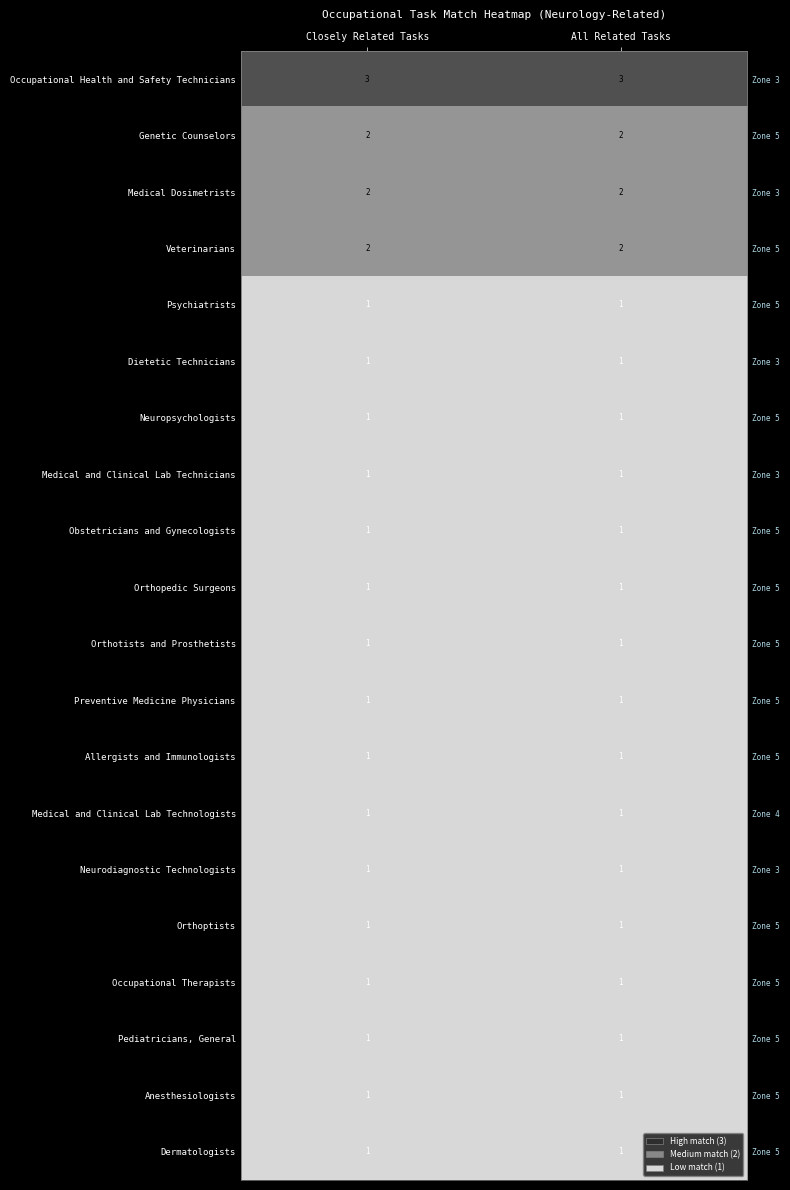

What is the sum of the Anesthesiologists values at All Related Tasks and Closely Related Tasks?

2